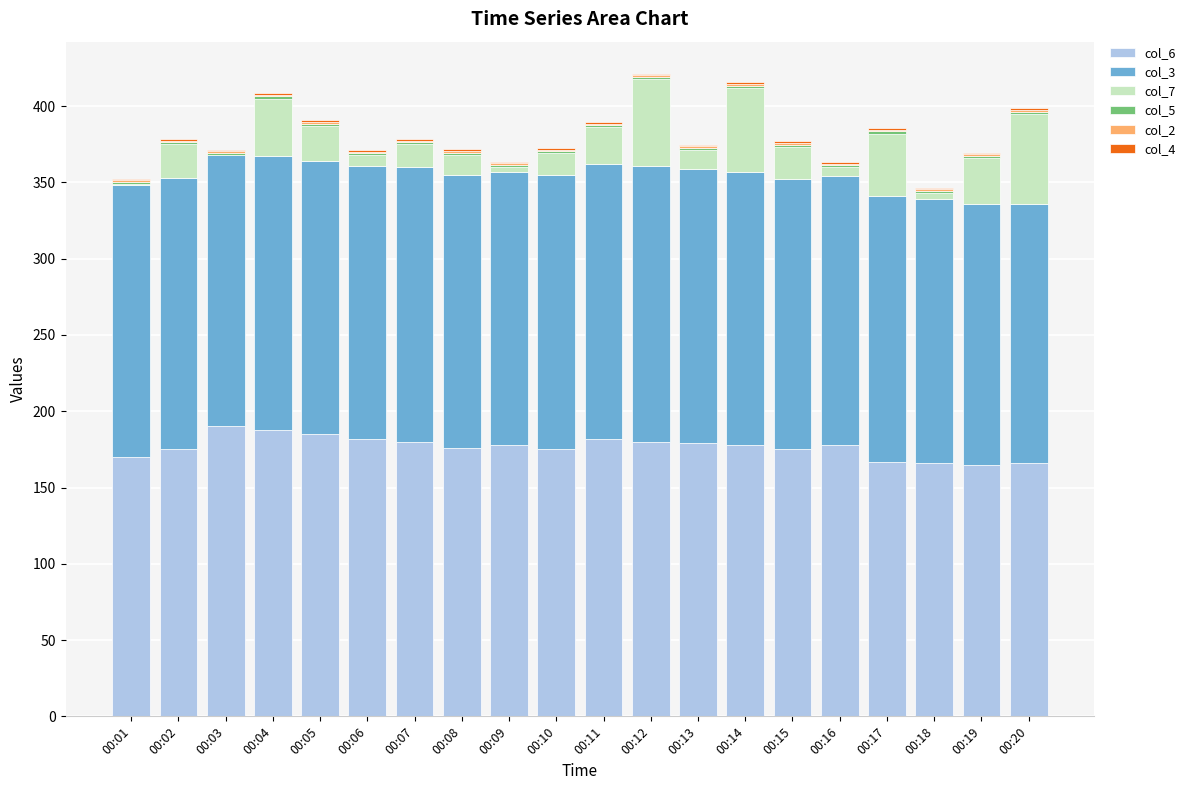

Rank the series at 00:05 from lowest to highest value.

col_4, col_2, col_5, col_7, col_3, col_6